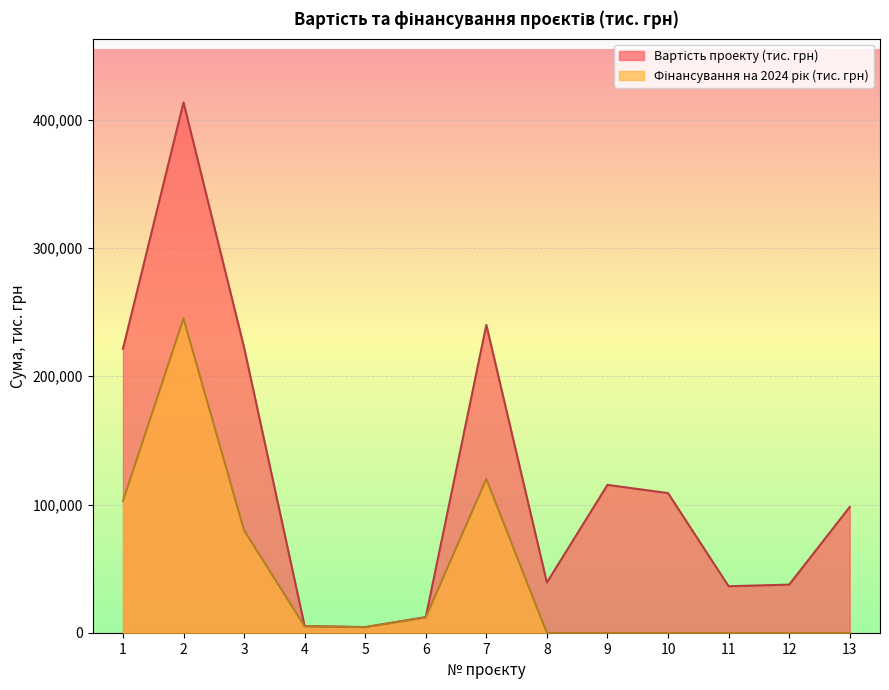

List the series in order of their peak value, lowest first.

Фінансування на 2024 рік (тис. грн), Вартість проекту (тис. грн)